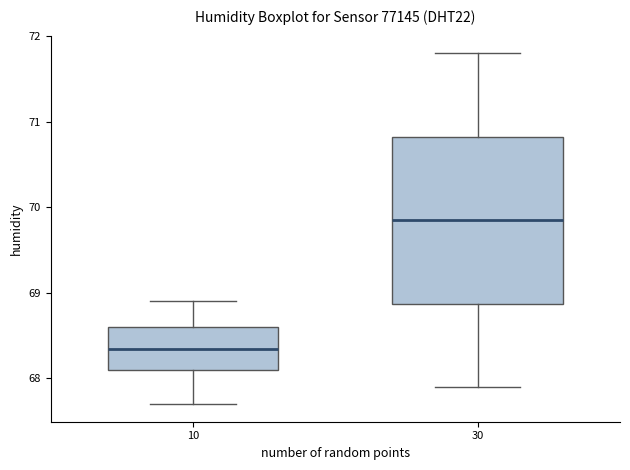

Comparing the boxes themselves (not the whiskers), which one is the tallest?

30